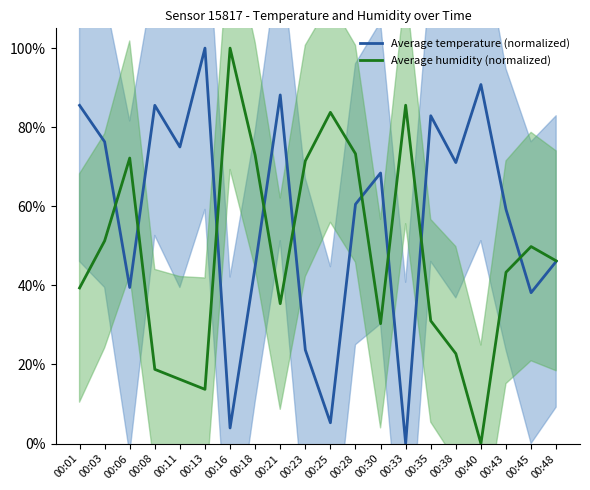

How many distinct data groups are displayed?

2